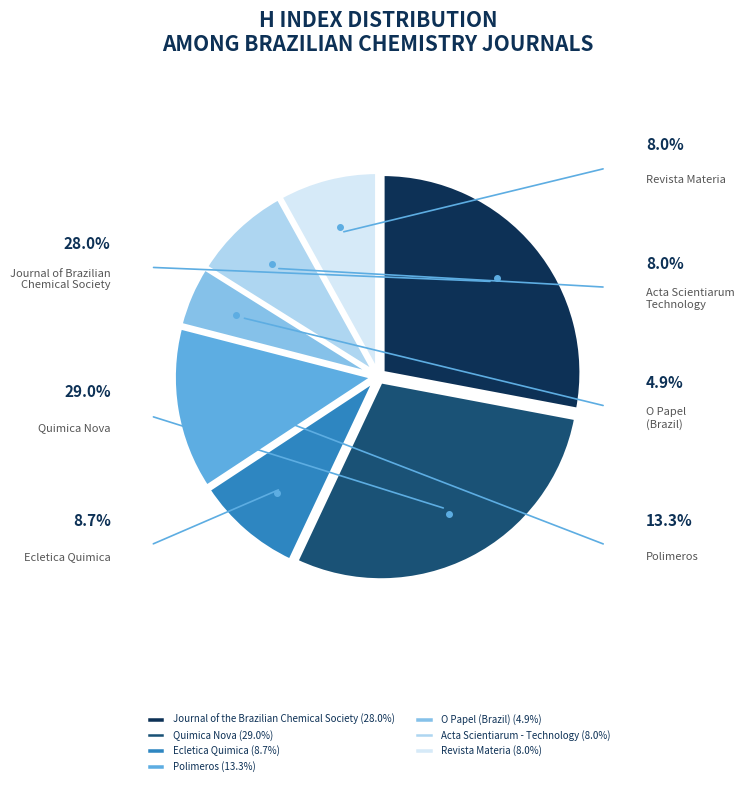

Is there any slice that represents more than half of the pie?

No